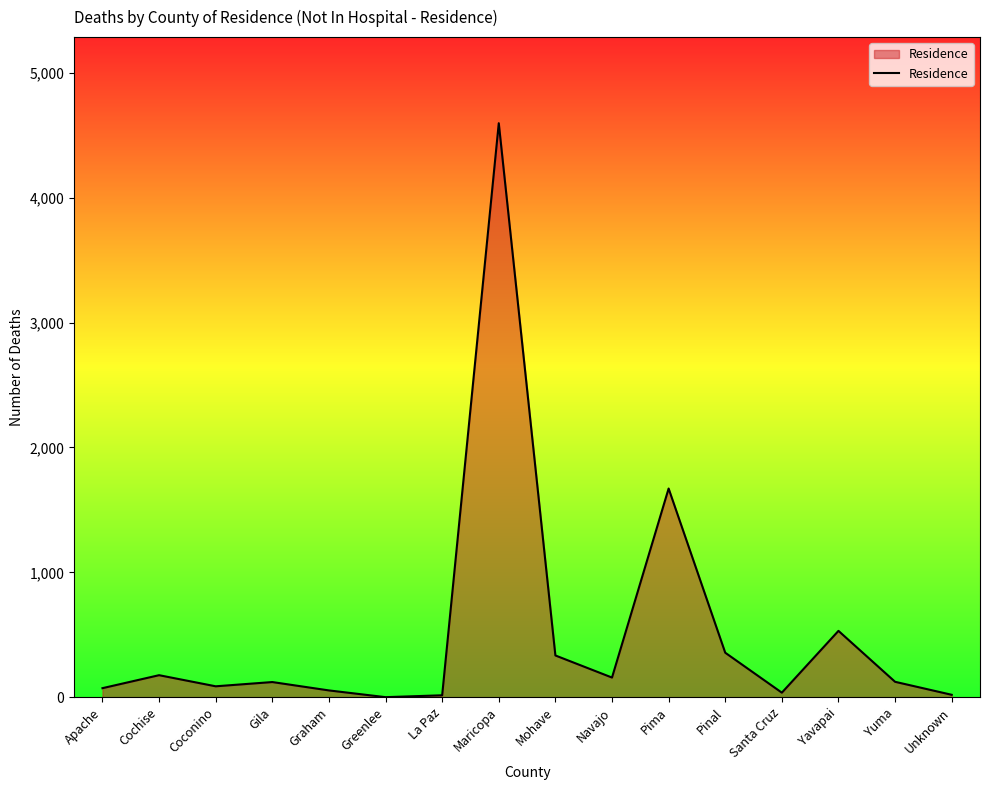

What is the change in value from Graham to Pinal?

+302